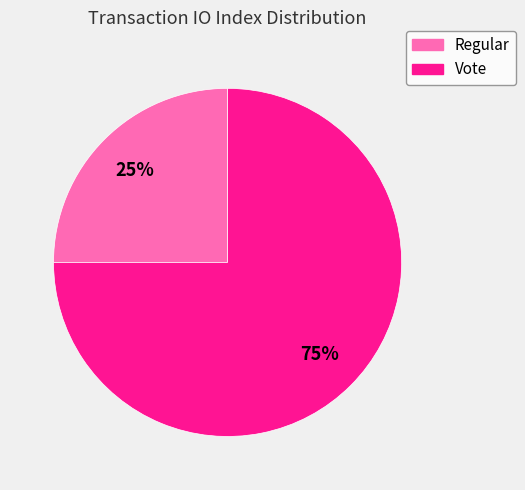

What is the majority slice?

Vote